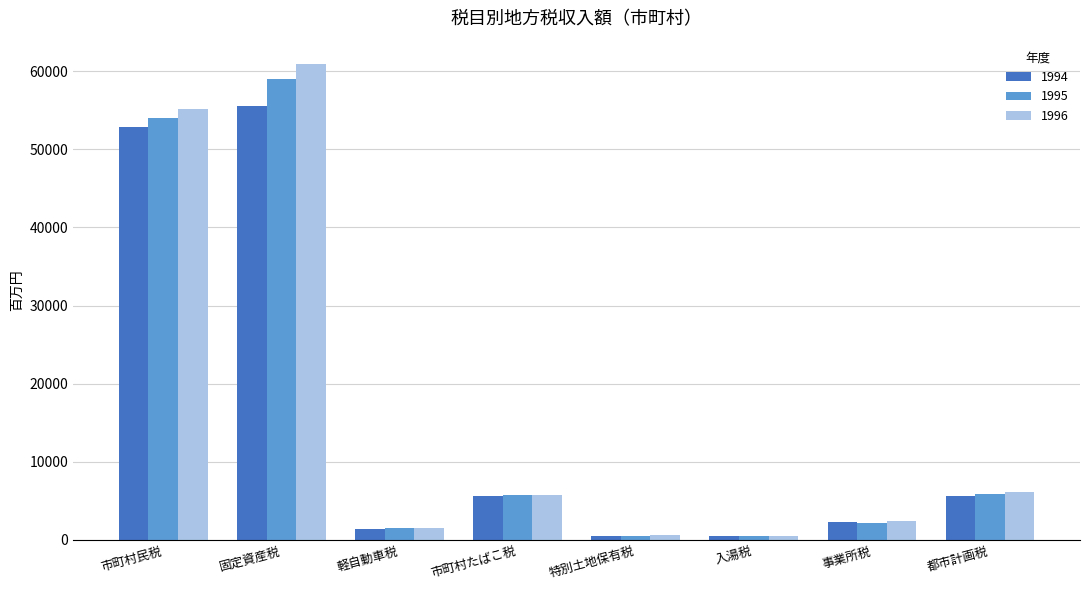

Which series changed the most between 市町村たばこ税 and 特別土地保有税?

1995